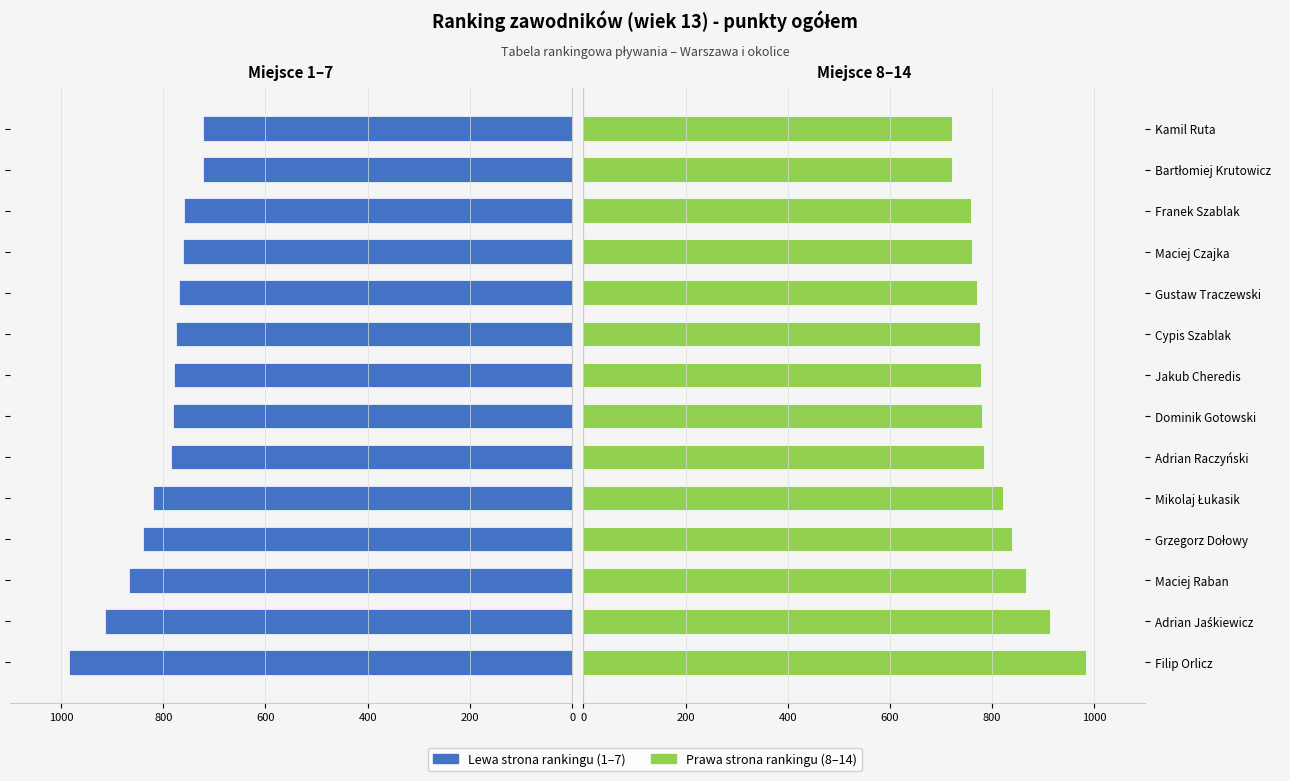

What is the ratio of the value at Jakub Cheredis to the value at Gustaw Traczewski?

1.0